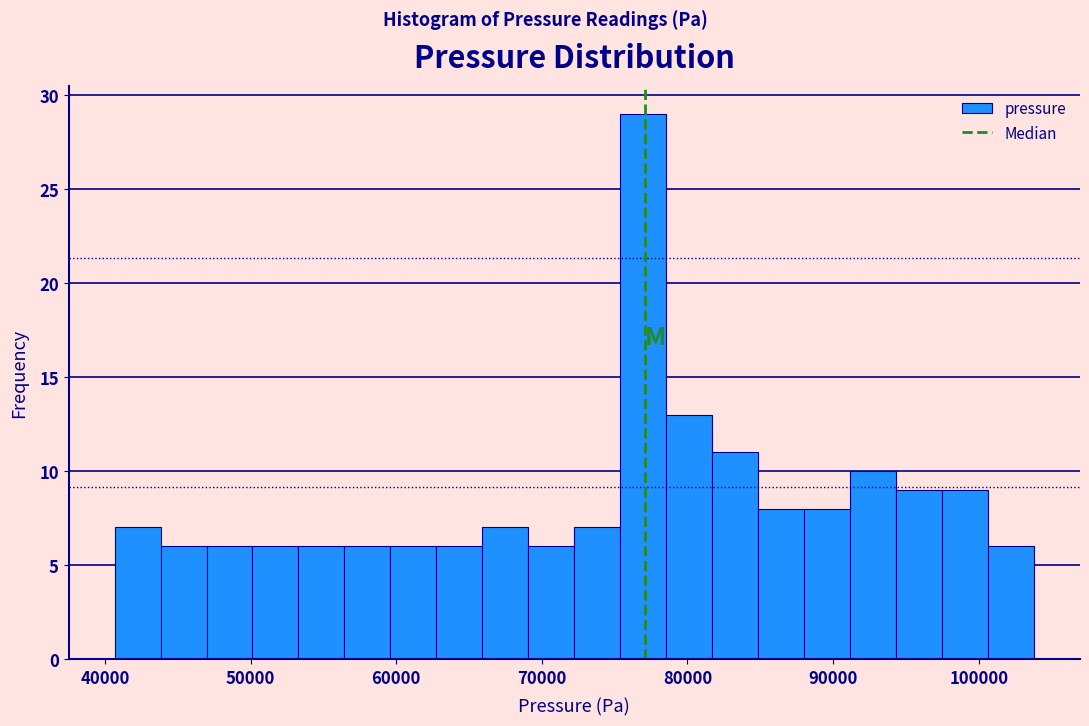

Read against the x-axis, roughly where is the centre of the tallest bar?

77000